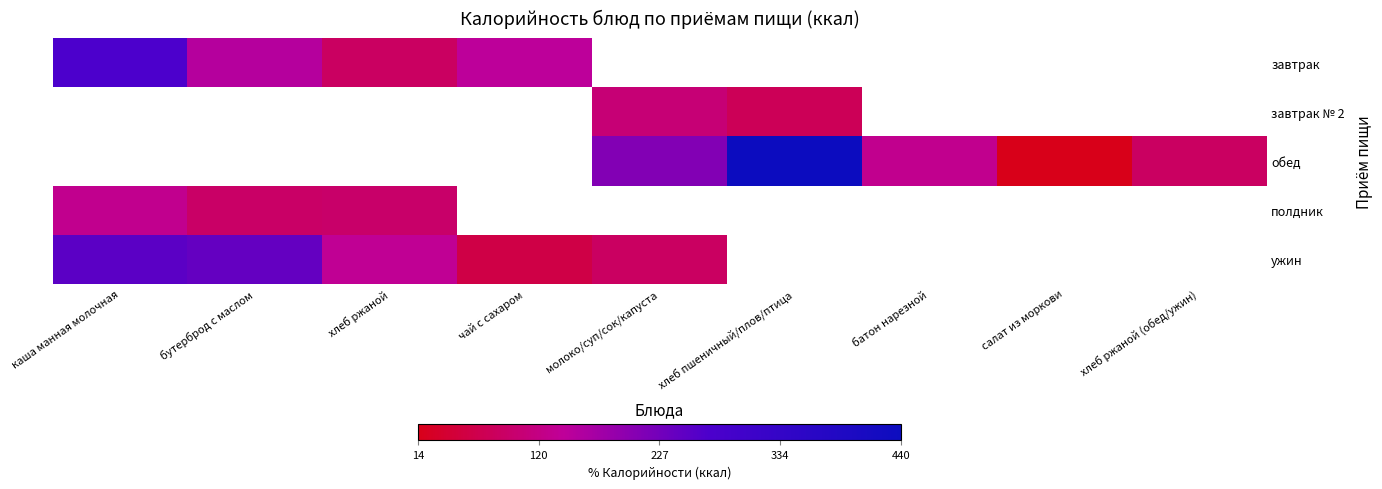

How many distinct data groups are displayed?

5